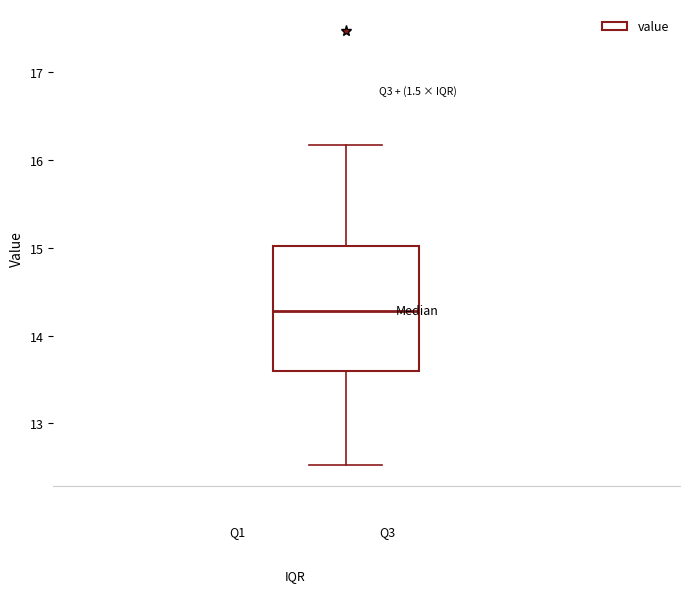

Transcribe this box plot: give where the median line is, the range the box spans, and where the two whiskers end, as read against the y-axis. The values are not printed on the chart, so give them approximately, as read against the axis.

median 14.3, box 13.6 to 15.0, whiskers 12.5 to 16.2